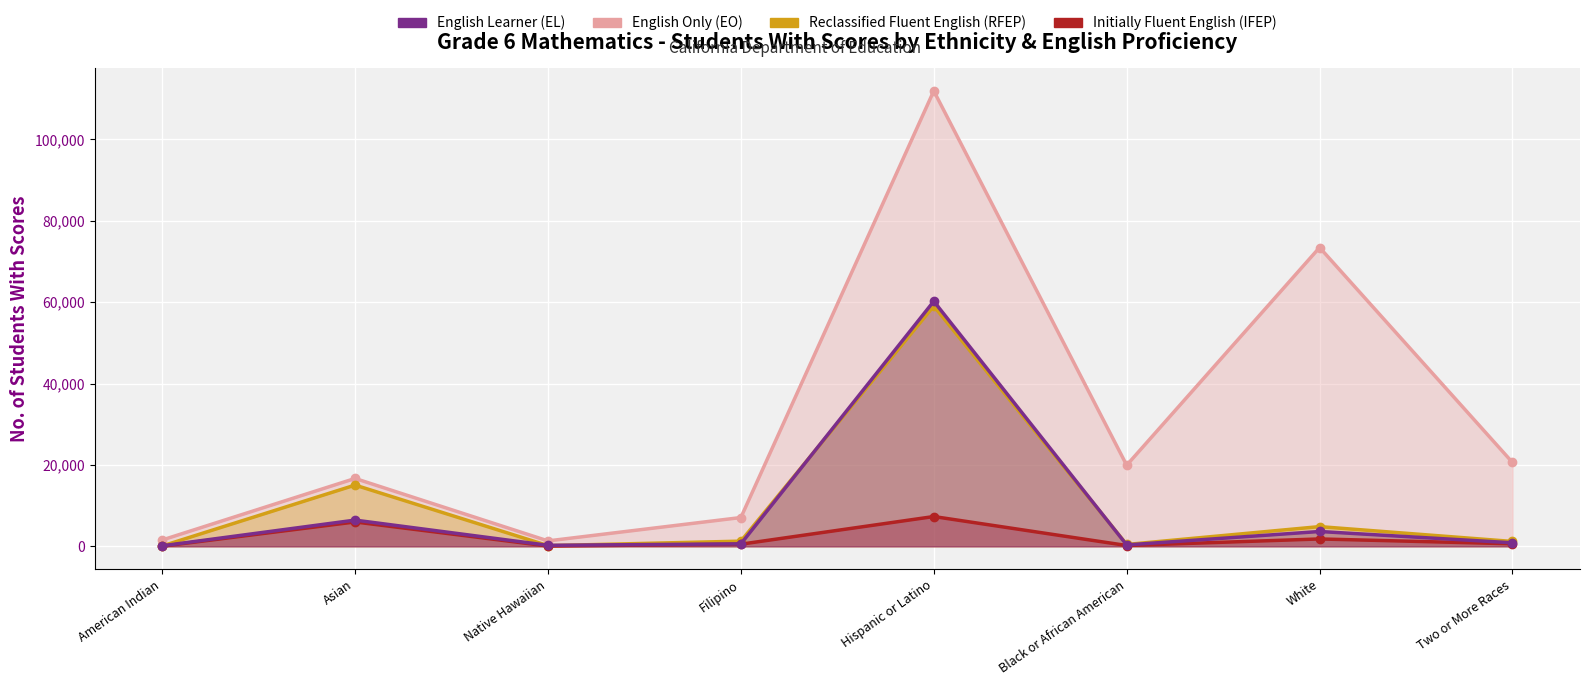

What are all the series names shown in the legend?

EL, EO, RFEP, IFEP